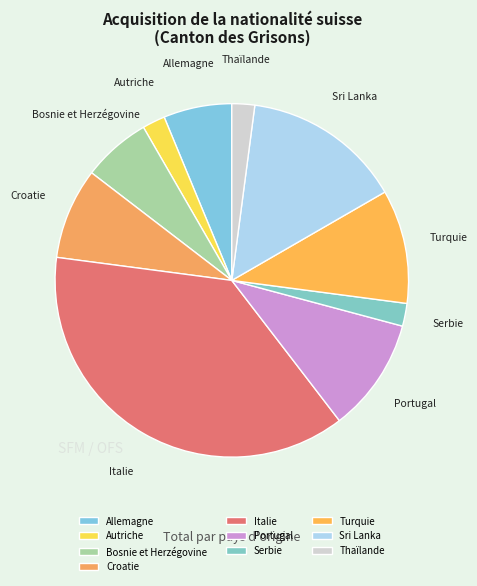

Count the number of slices in the pie.

10